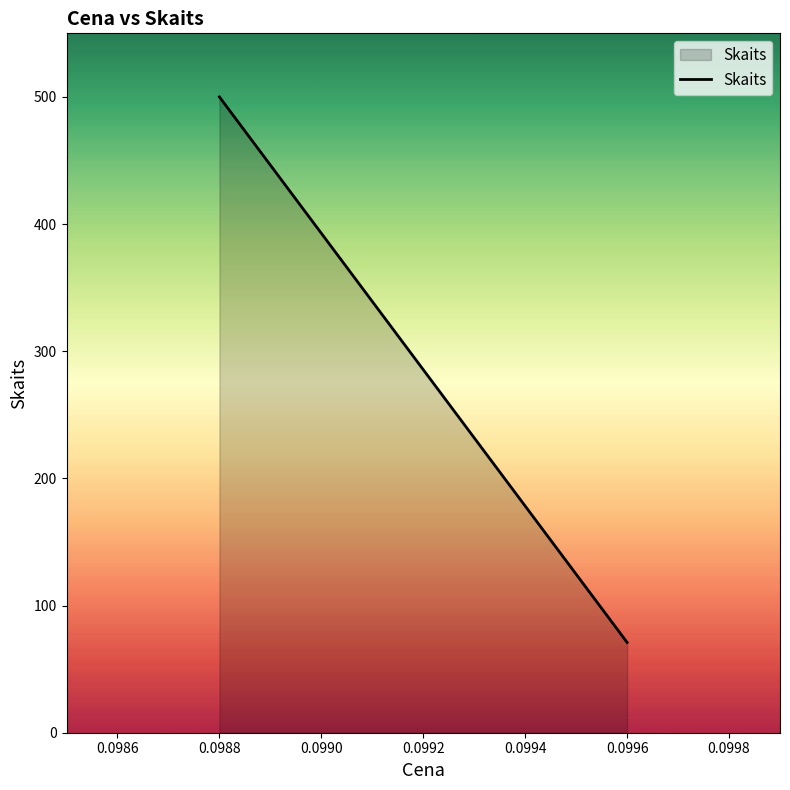

How many data points are less than 500?

1